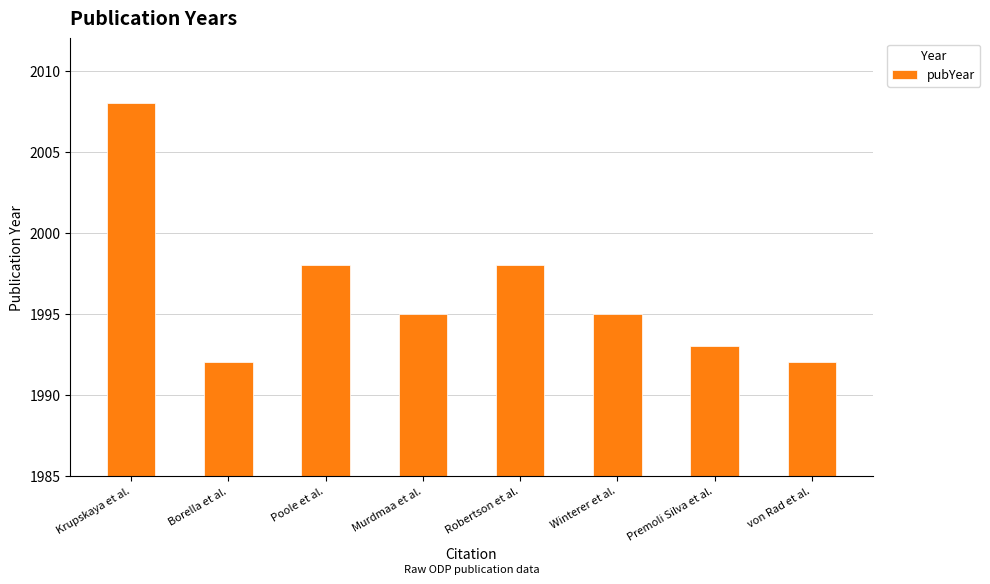

At which label does the data first exceed 1995?

Krupskaya et al.